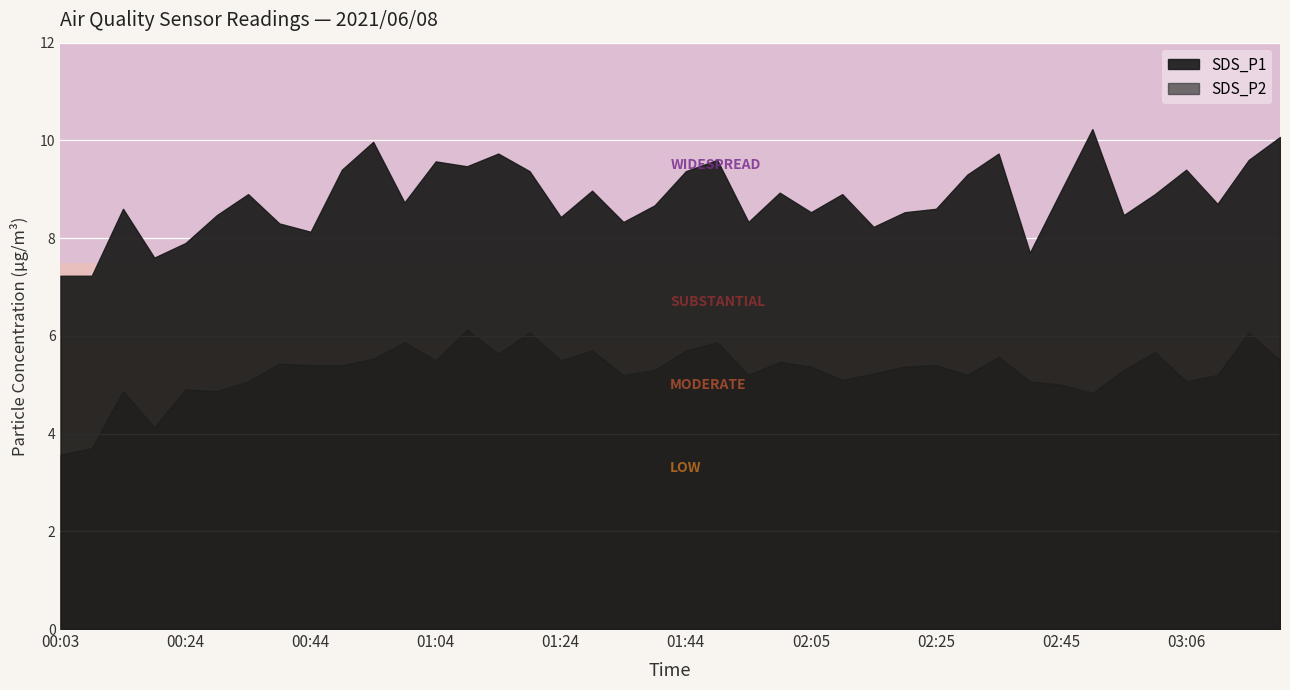

List the labels in order of SDS_P2 value, largest first.

01:09, 01:19, 03:16, 00:59, 01:49, 01:29, 01:44, 03:00, 01:14, 02:35, 00:54, 01:04, 01:24, 03:21, 02:00, 00:39, 00:44, 00:49, 02:25, 02:05, 02:20, 01:39, 02:55, 02:15, 01:34, 01:54, 02:30, 03:11, 02:10, 00:34, 02:40, 03:06, 02:45, 00:24, 00:13, 00:29, 02:50, 00:19, 00:08, 00:03